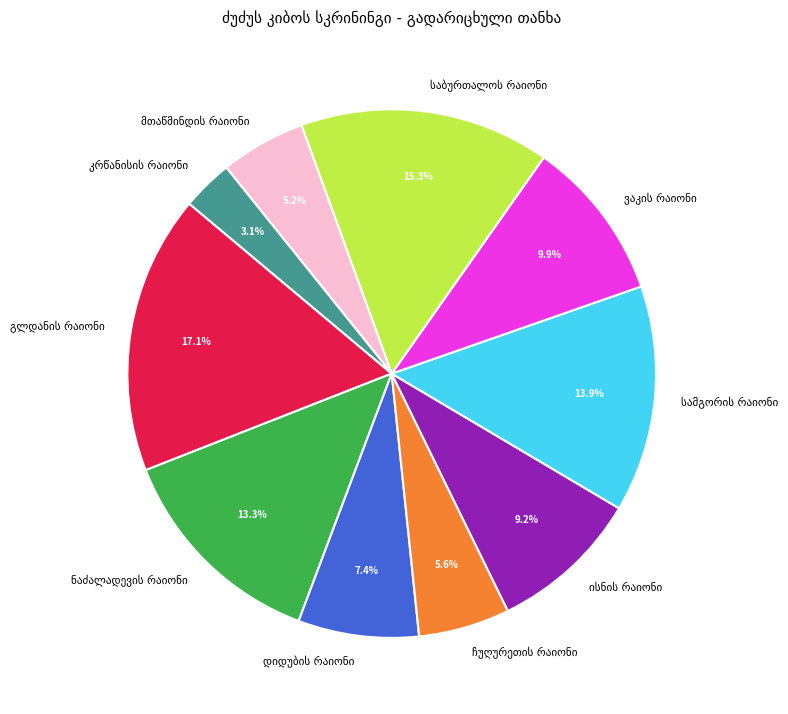

Is there a majority slice in this chart?

No